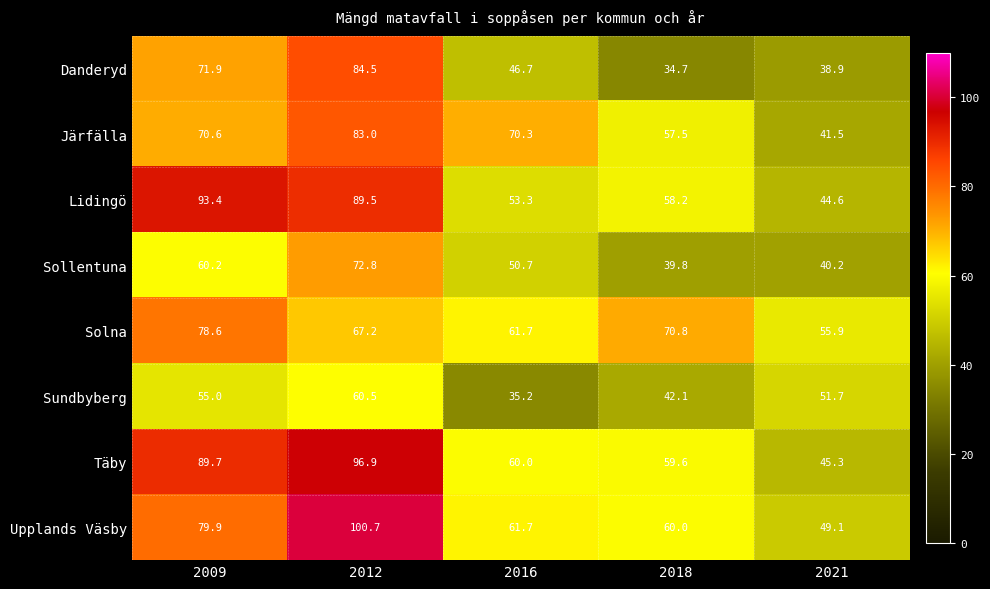

True or false: Sollentuna has a value of 80.9 at 2016.

False